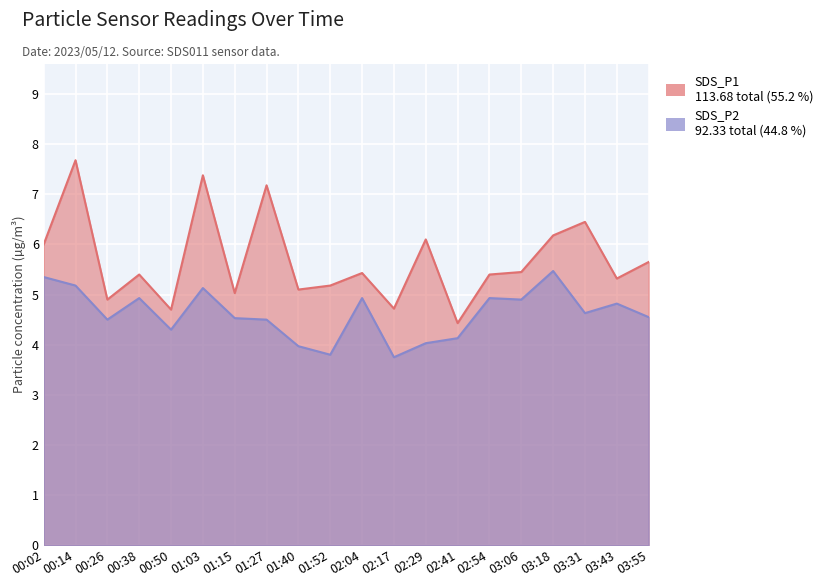

How many series are shown in this chart?

2